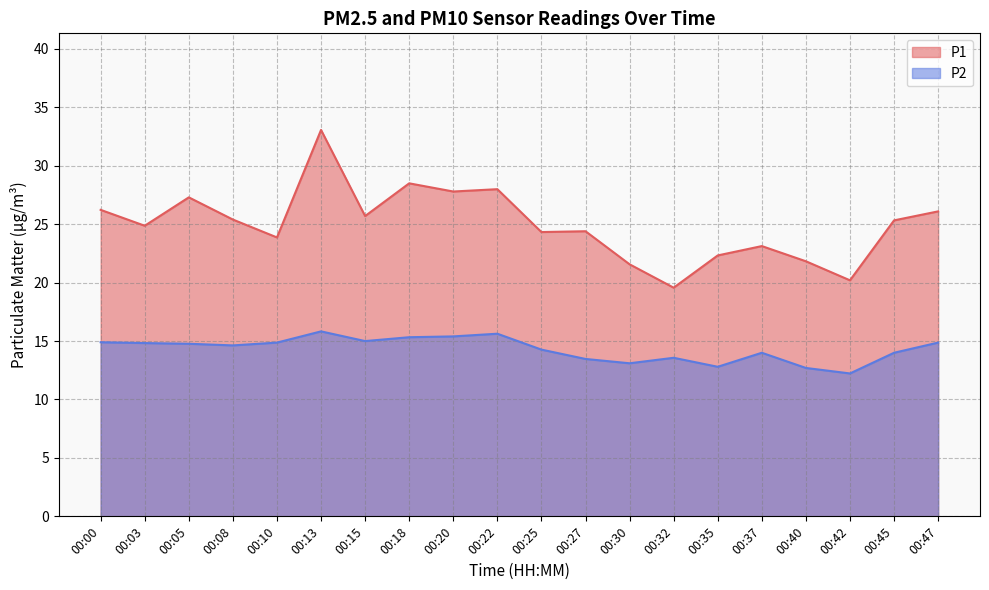

At which category does P1 reach its first local valley?

00:03